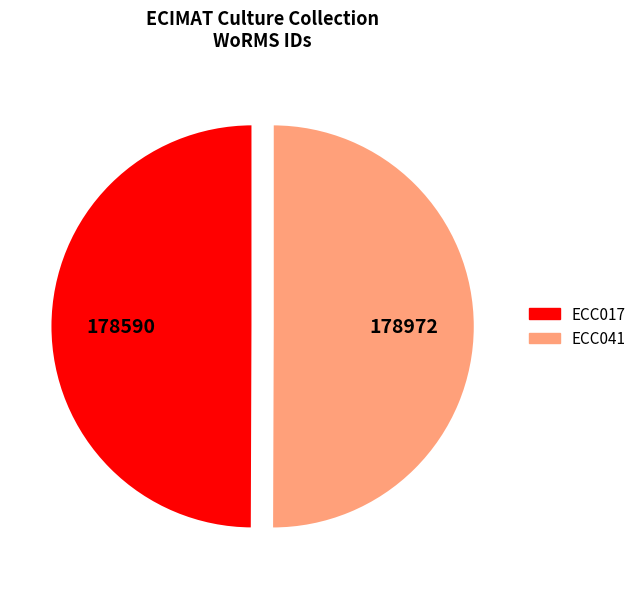

Approximately how many times larger is the value at ECC041 compared to ECC017?

1.0